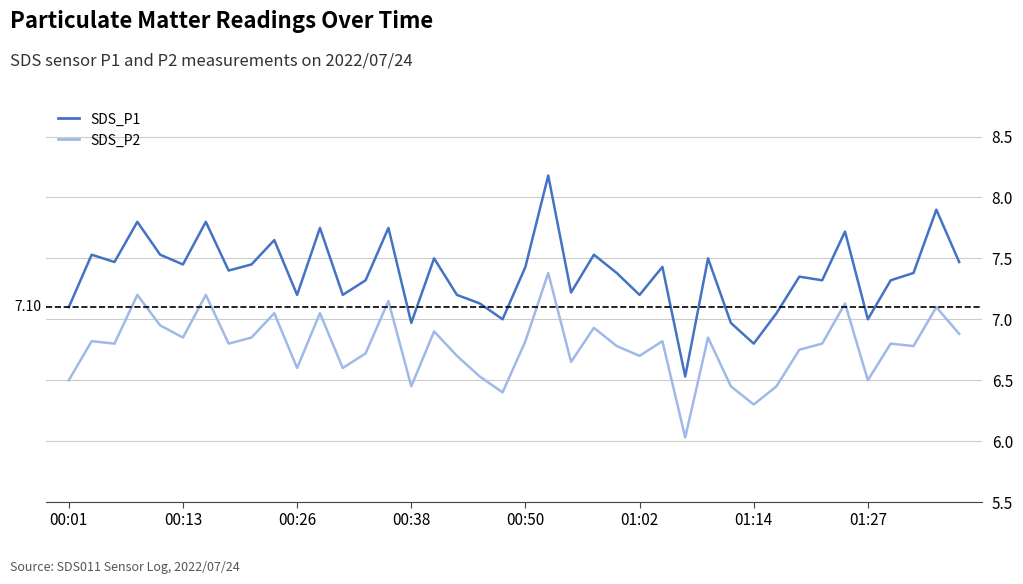

True or false: SDS_P2 and SDS_P1 cross at least once.

False